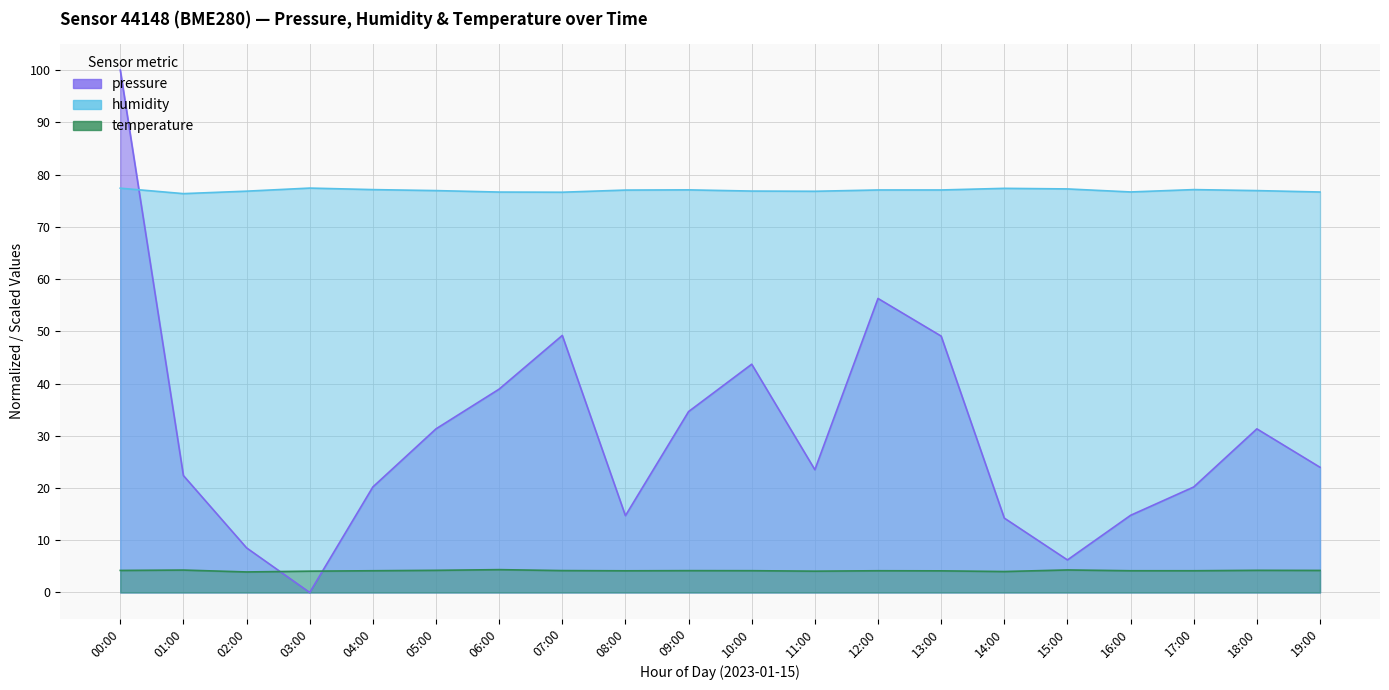

How many intersections are there between temperature and pressure?

2